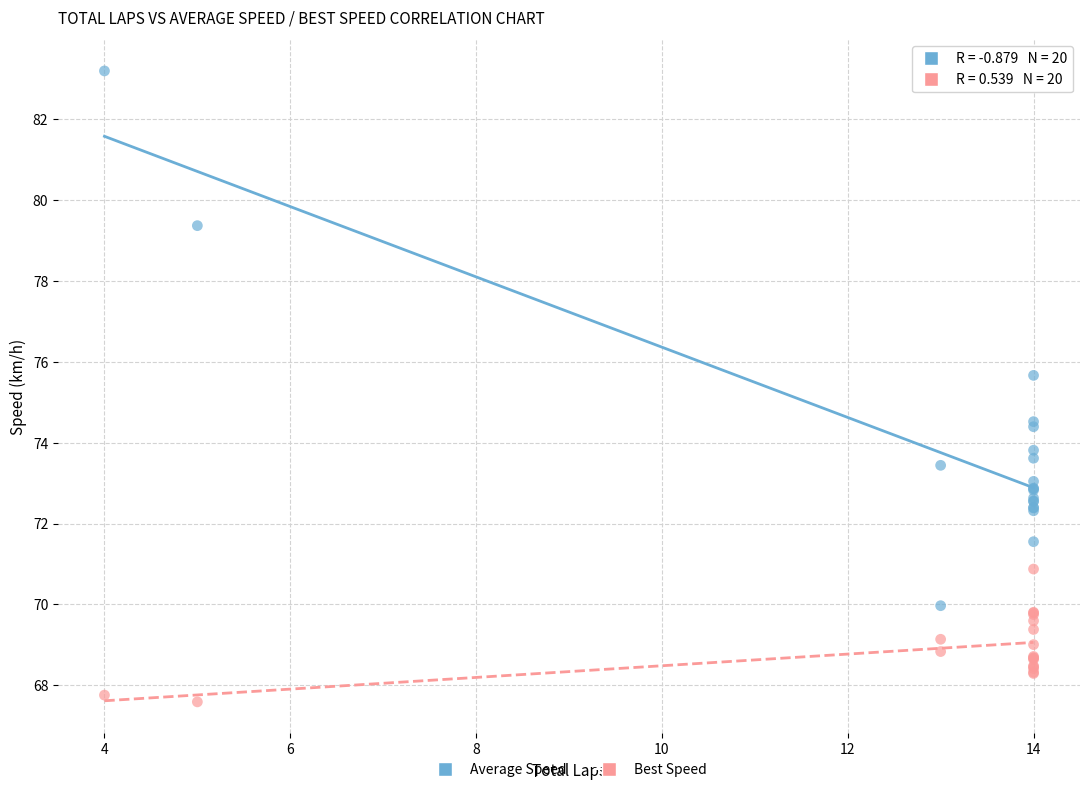

In the Average Speed series, what Y value is closest to 76?

75.7